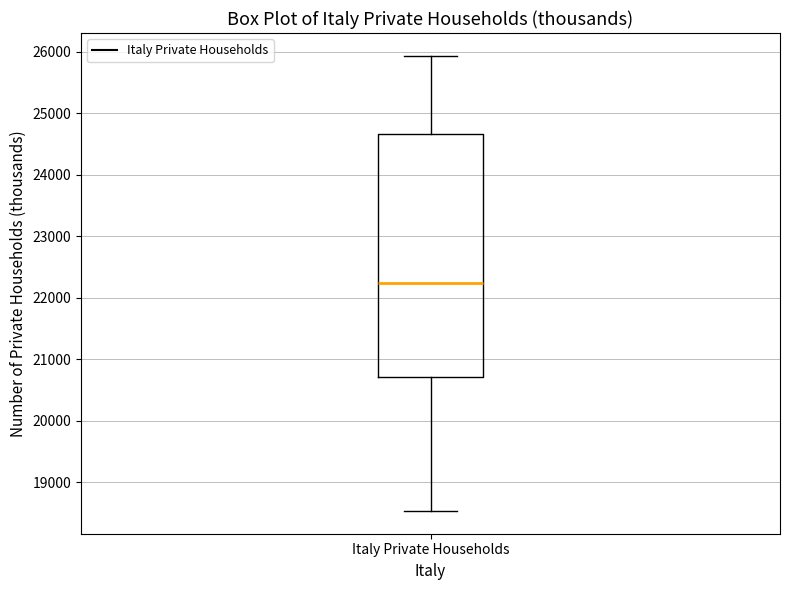

Where does the upper whisker of the box for Italy Private Households end on the y-axis? The values are not printed on the chart, so give them approximately, as read against the axis.

25900